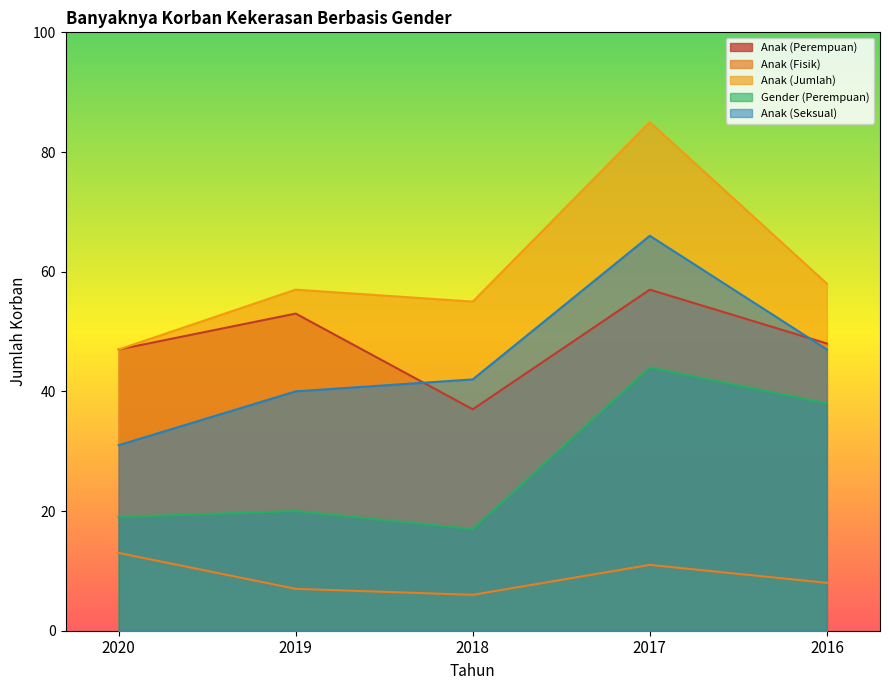

Rank the series by their maximum value, from highest to lowest.

Anak (Jumlah), Anak (Seksual), Anak (Perempuan), Gender (Perempuan), Anak (Fisik)